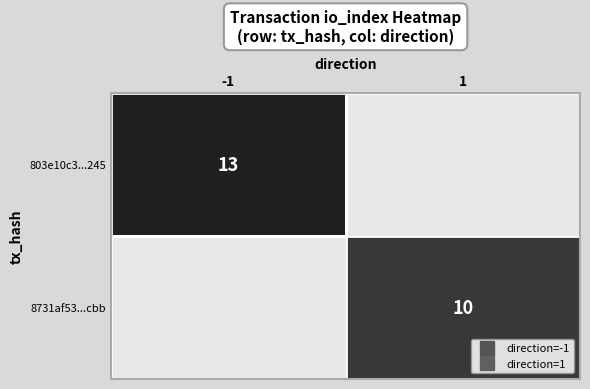

True or false: 8731af53...cbb has a value of 10.0 at 1.

True